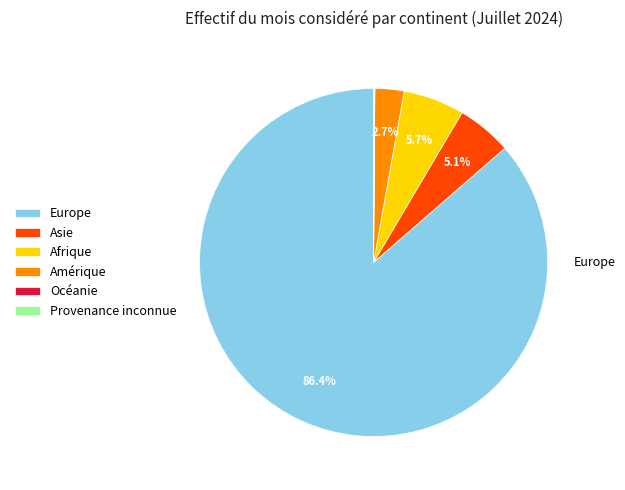

To the nearest percent, what is the average slice percentage?

17%